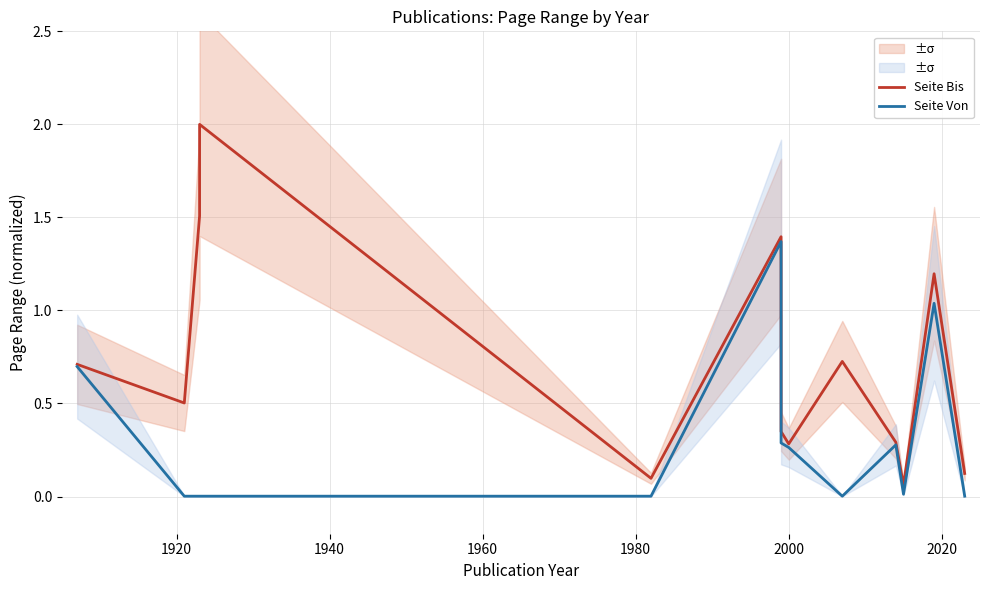

What is the maximum value shown in the chart?

2.0